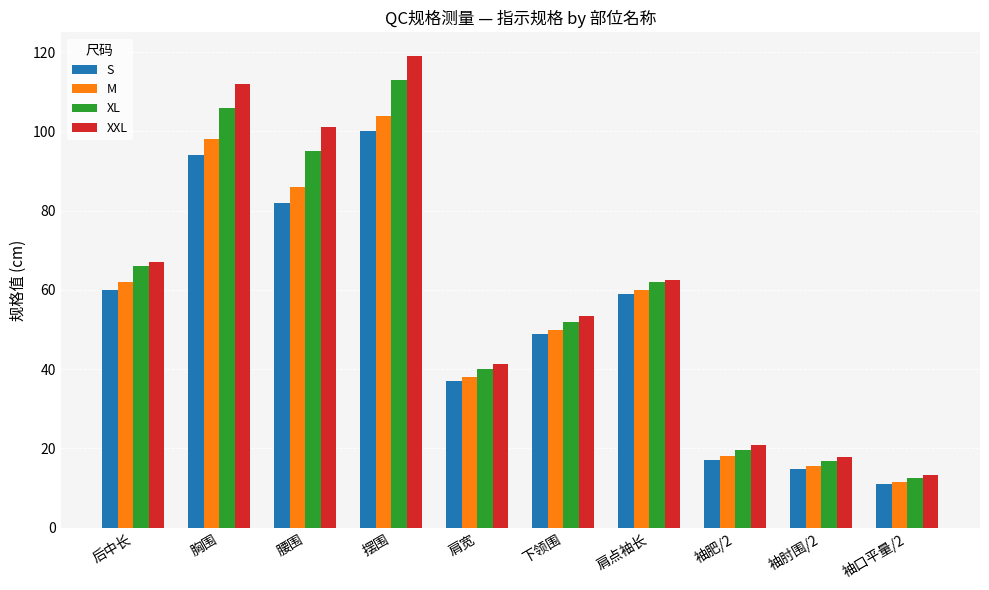

At 下领围, list the series in order from largest to smallest.

XXL, XL, M, S